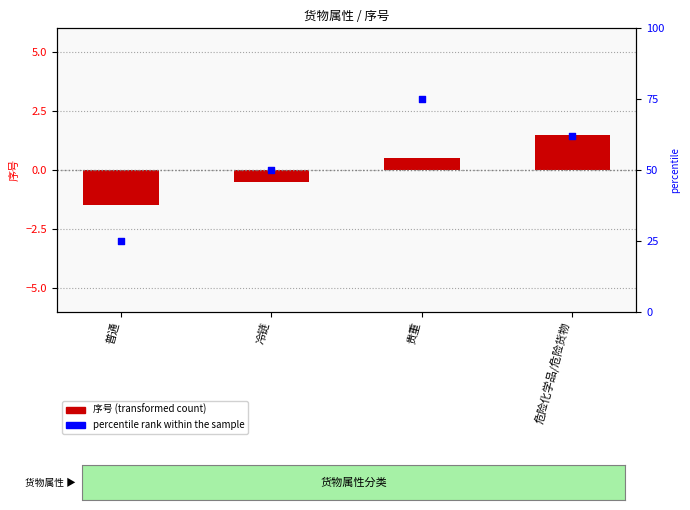

At how many categories does at least one series exceed 37?

3